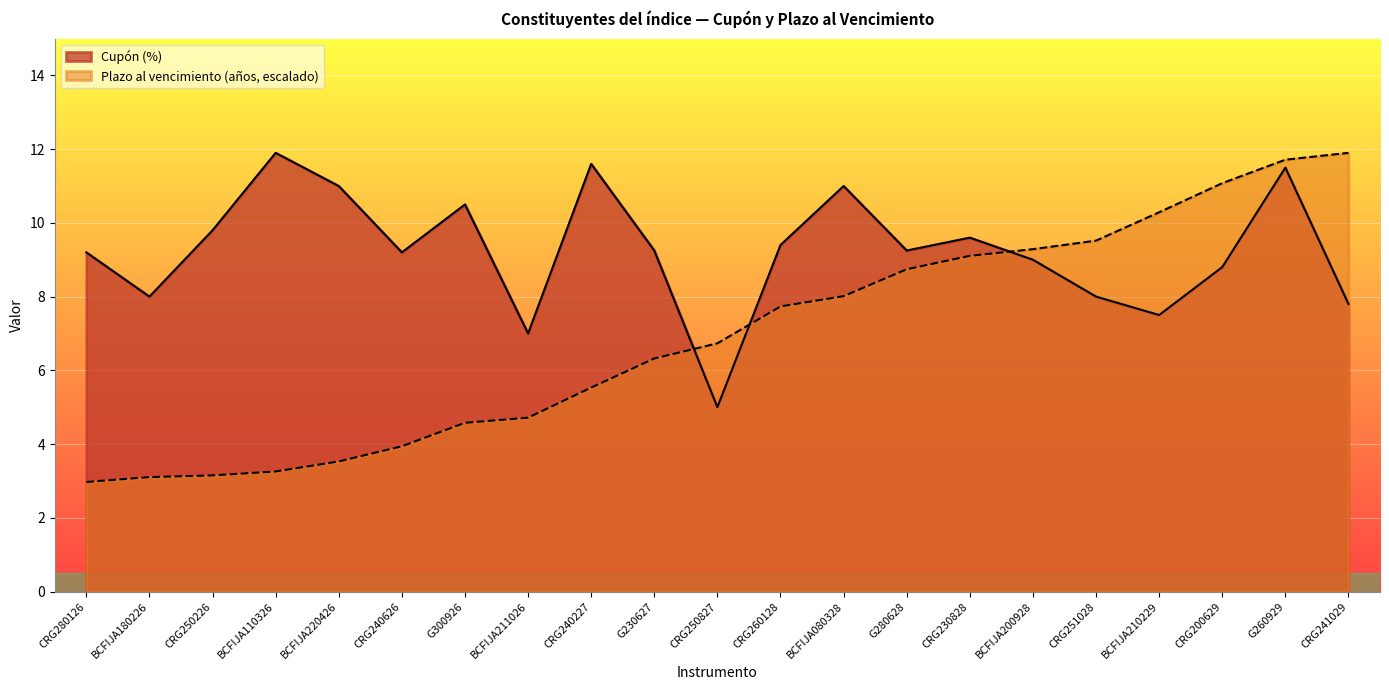

Reading right to left, extract all data points from this chart.

Cupón (%): CRG241029=7.8	G260929=11.5	CRG200629=8.8	BCFIJA210229=7.5	CRG251028=8.0	BCFIJA200928=9.0	CRG230828=9.6	G280628=9.2	BCFIJA080328=11.0	CRG260128=9.4	CRG250827=5.0	G230627=9.2	CRG240227=11.6	BCFIJA211026=7.0	G300926=10.5	CRG240626=9.2	BCFIJA220426=11.0	BCFIJA110326=11.9	CRG250226=9.8	BCFIJA180226=8.0	CRG280126=9.2
Plazo al vencimiento en años: CRG241029=11.9	G260929=11.7	CRG200629=11.1	BCFIJA210229=10.3	CRG251028=9.5	BCFIJA200928=9.3	CRG230828=9.1	G280628=8.7	BCFIJA080328=8.0	CRG260128=7.7	CRG250827=6.7	G230627=6.3	CRG240227=5.5	BCFIJA211026=4.7	G300926=4.6	CRG240626=3.9	BCFIJA220426=3.5	BCFIJA110326=3.3	CRG250226=3.2	BCFIJA180226=3.1	CRG280126=3.0